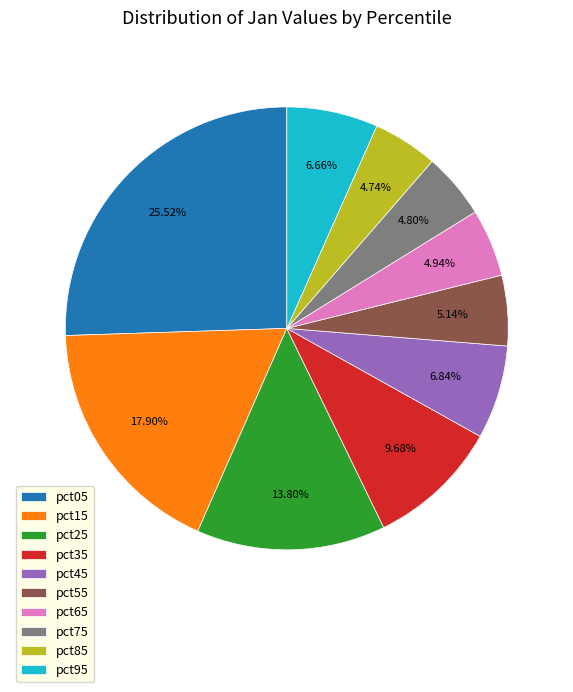

How many segments does this pie chart have?

10